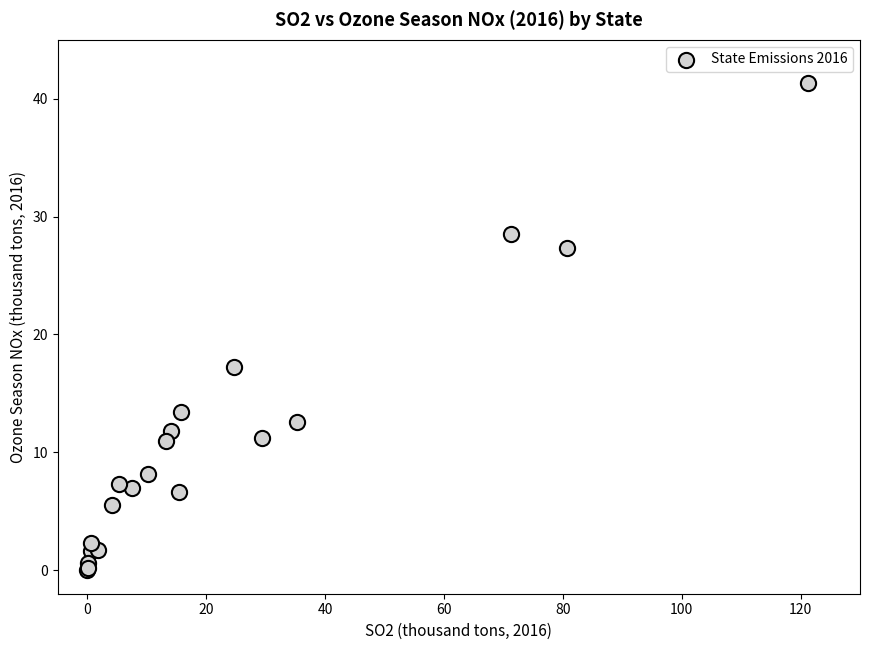

What Y value in the scatter plot is closest to 20?

17.2